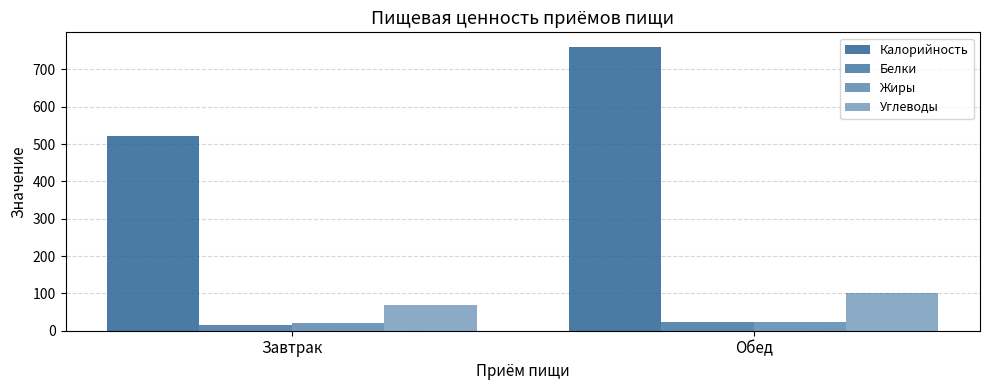

Is the value of Калорийность at Завтрак greater than the value of Жиры at Обед?

Yes